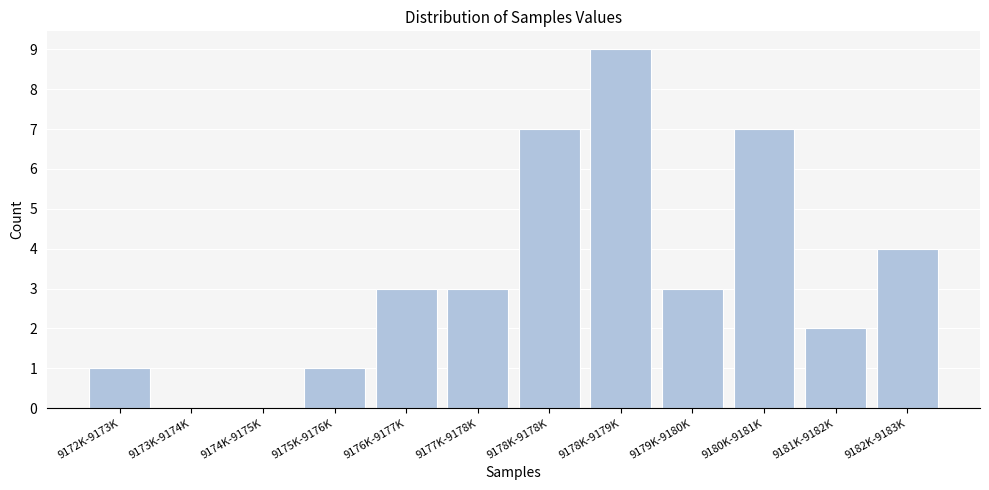

Reading left to right, transcribe all the data shown in this chart.

9172K-9173K=1	9173K-9174K=0	9174K-9175K=0	9175K-9176K=1	9176K-9177K=3	9177K-9178K=3	9178K-9178K=7	9178K-9179K=9	9179K-9180K=3	9180K-9181K=7	9181K-9182K=2	9182K-9183K=4